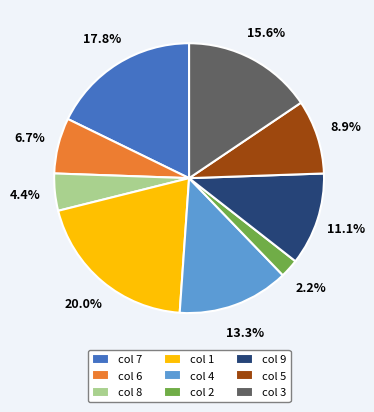

What percentage do col 1 and col 6 together represent?

26.7%